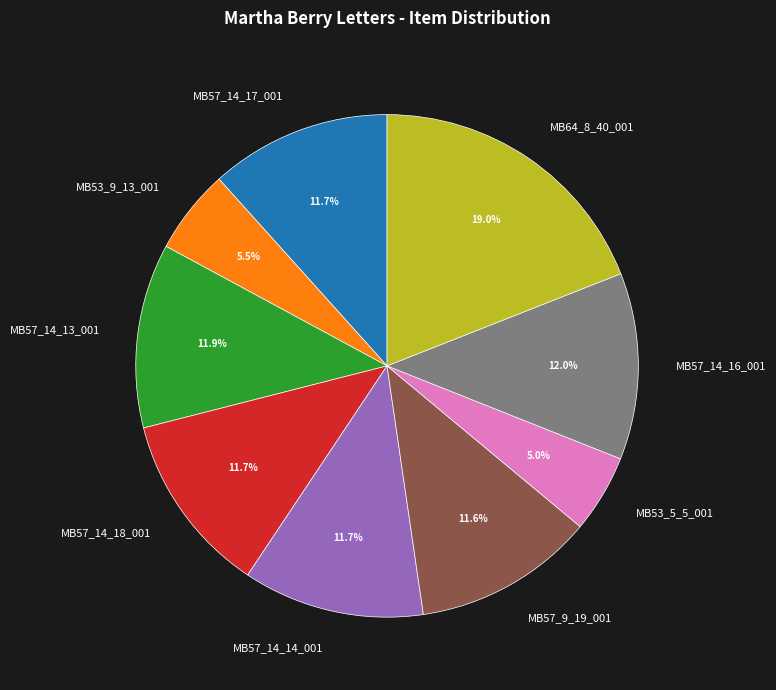

True or false: MB64_8_40_001 accounts for 19% of the total.

True